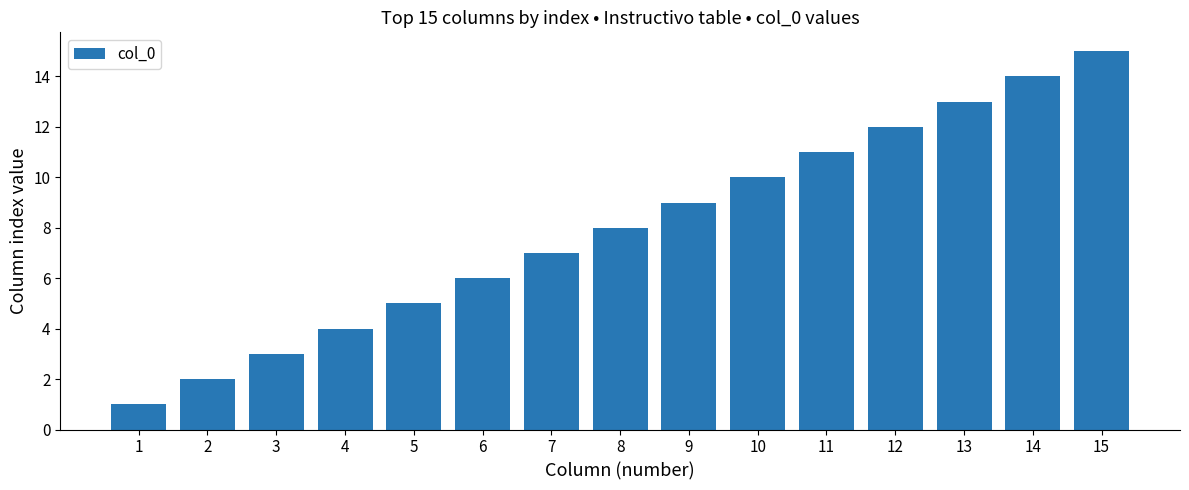

Reading left to right, transcribe all the data shown in this chart.

1	2	3	4	5	6	7	8	9	10	11	12	13	14	15